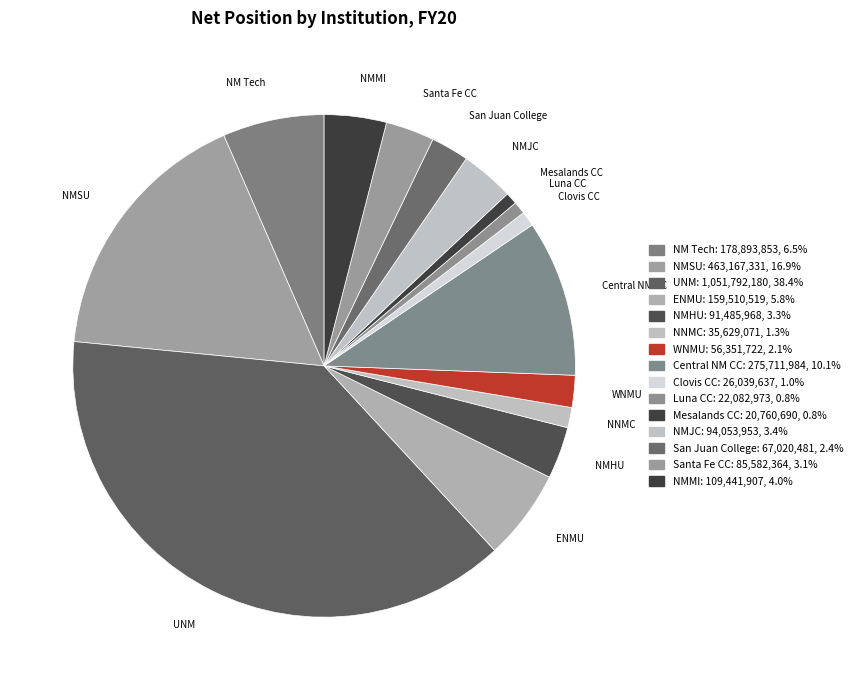

Combined, do NMJC and Central NM CC account for over 50%?

No